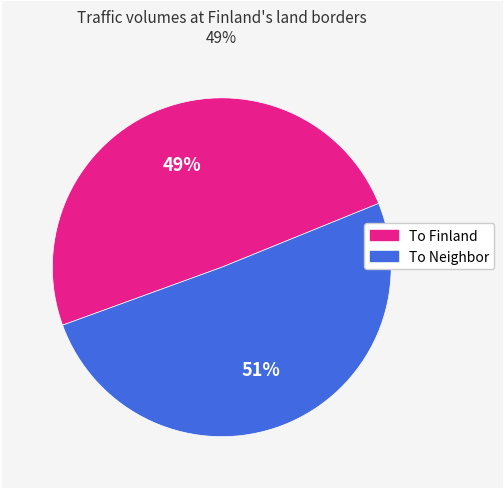

To the nearest percent, what is the average slice percentage?

50%